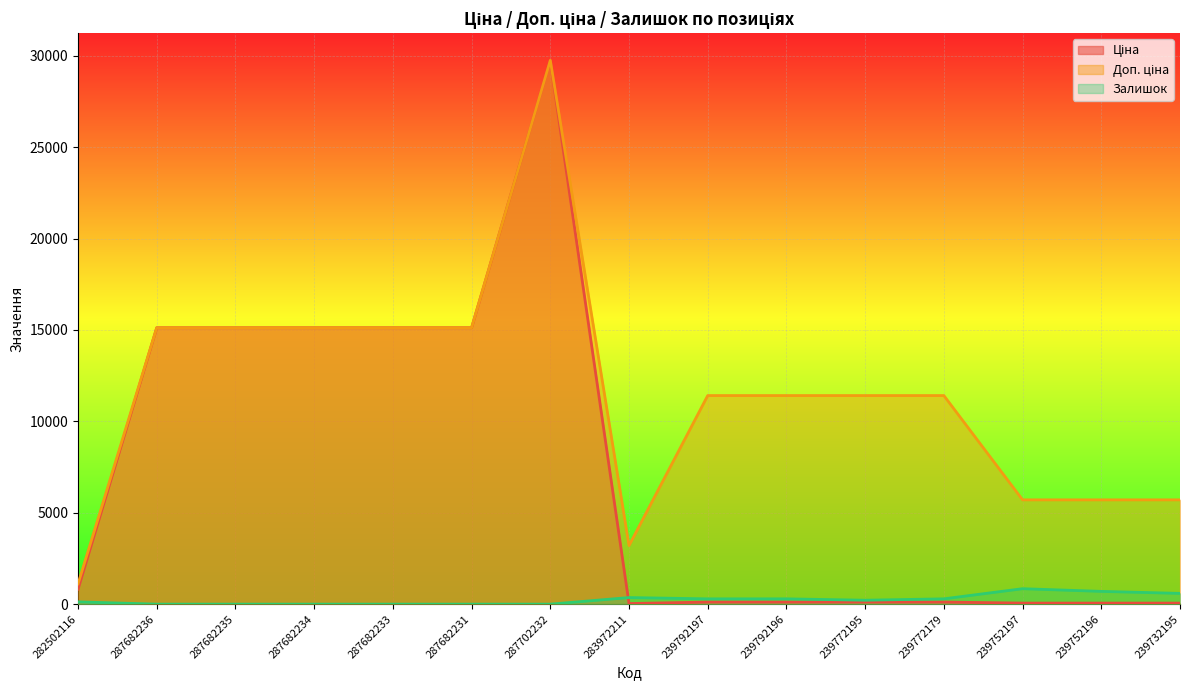

List the series in order of their peak value, highest first.

Ціна, Доп. ціна, Залишок